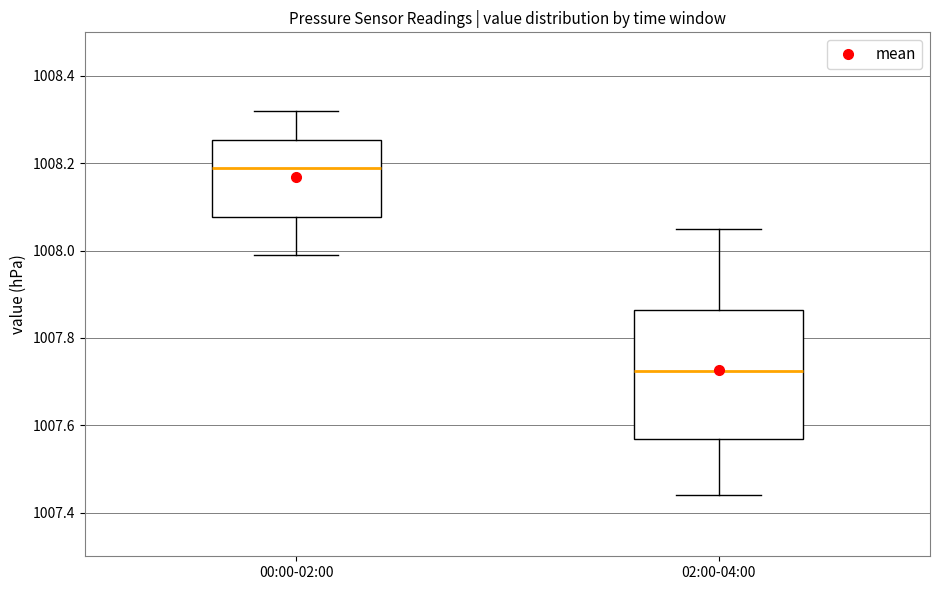

Comparing the boxes themselves (not the whiskers), which one is the tallest?

02:00-04:00